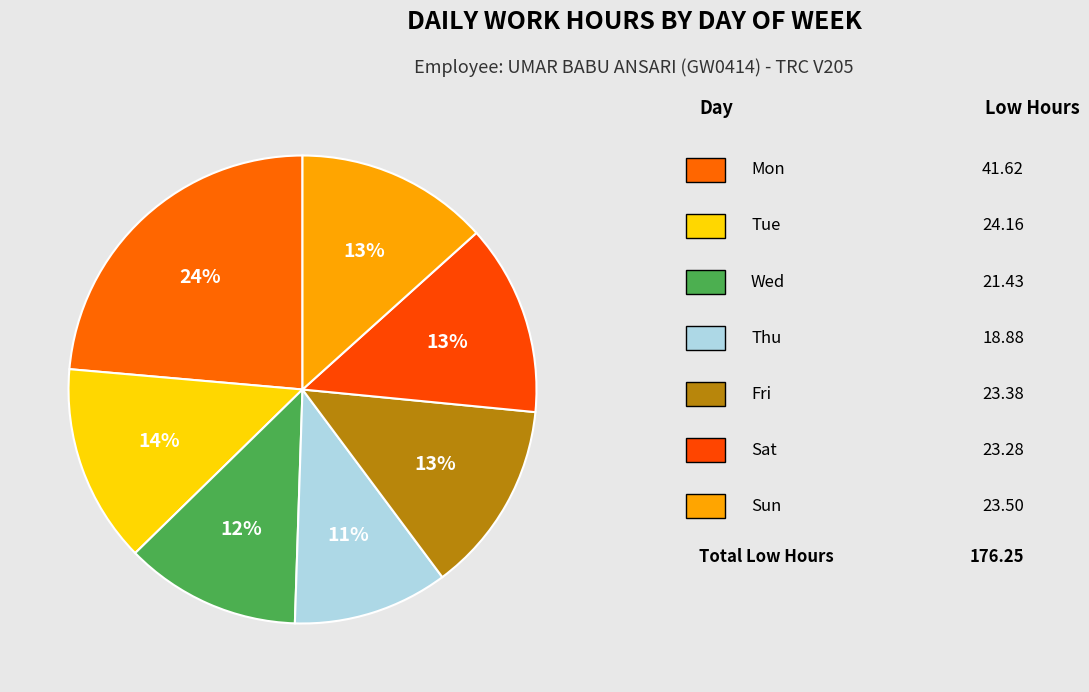

Which slice is the smallest?

Thu